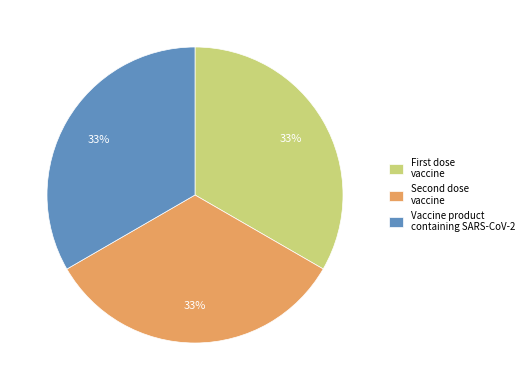

How many segments does this pie chart have?

3